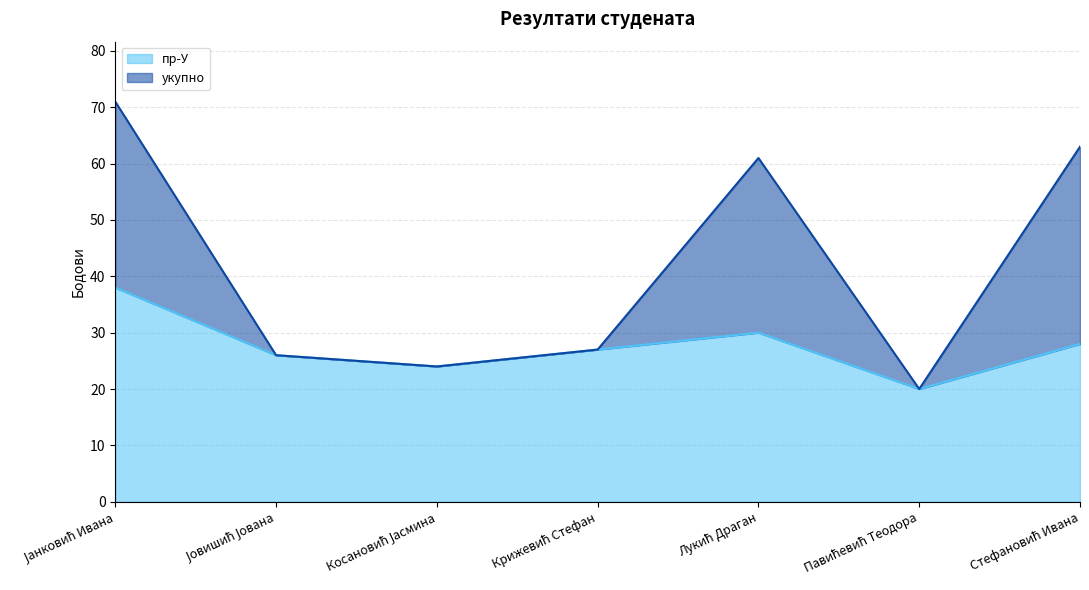

Which series has the largest total across all categories?

укупно